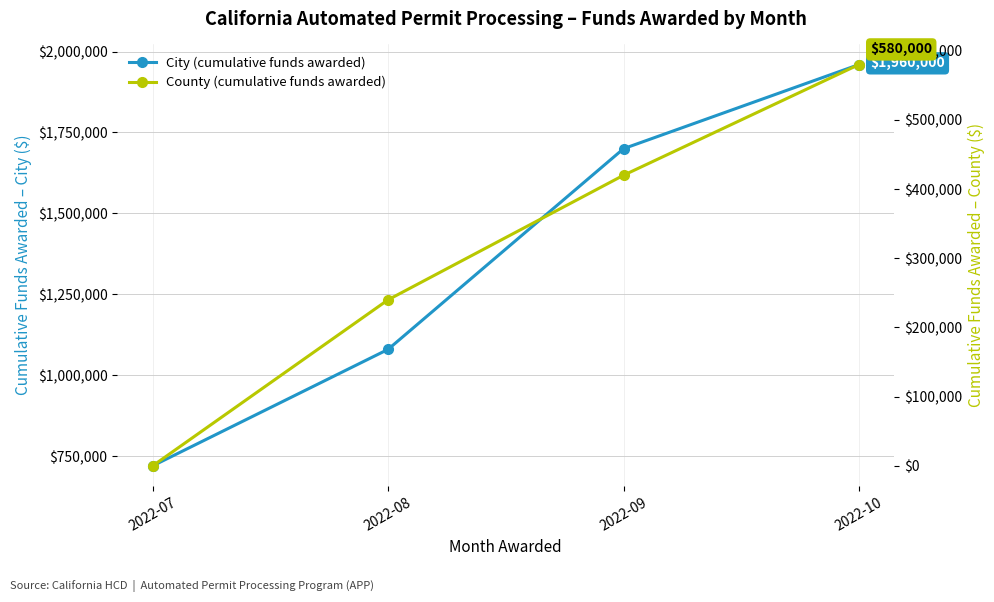

True or false: County (cumulative funds awarded) and City (cumulative funds awarded) intersect in this chart.

False